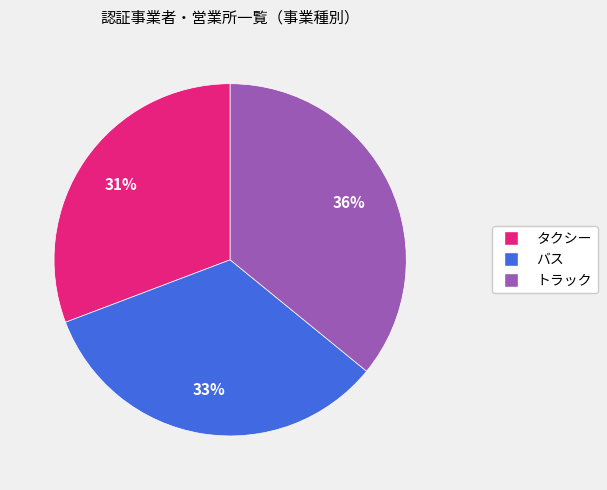

The バス slice represents 33% of the pie. True or false?

True